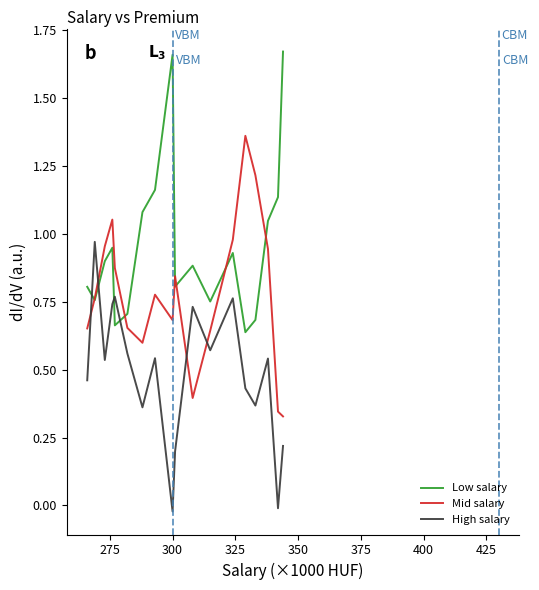

How many intersections are there between Low salary and High salary?

4